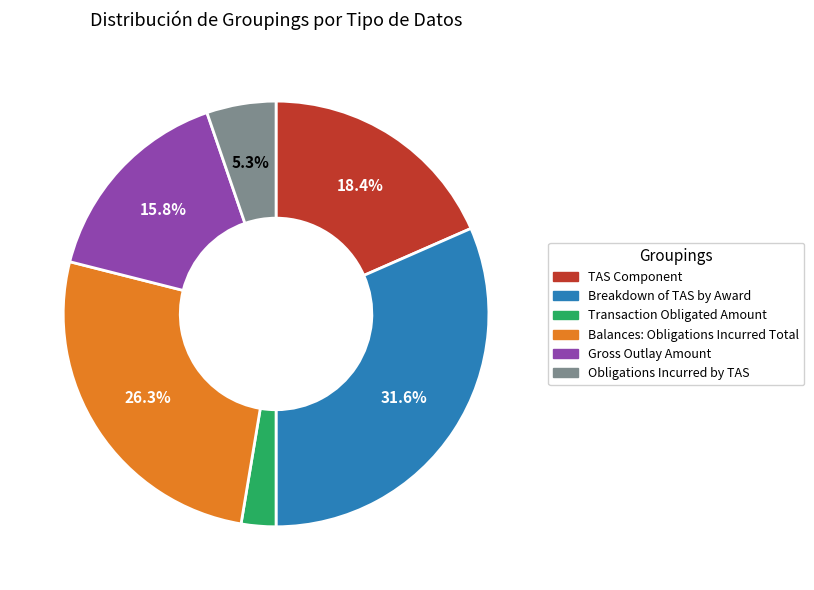

How many slices are in this pie chart?

6